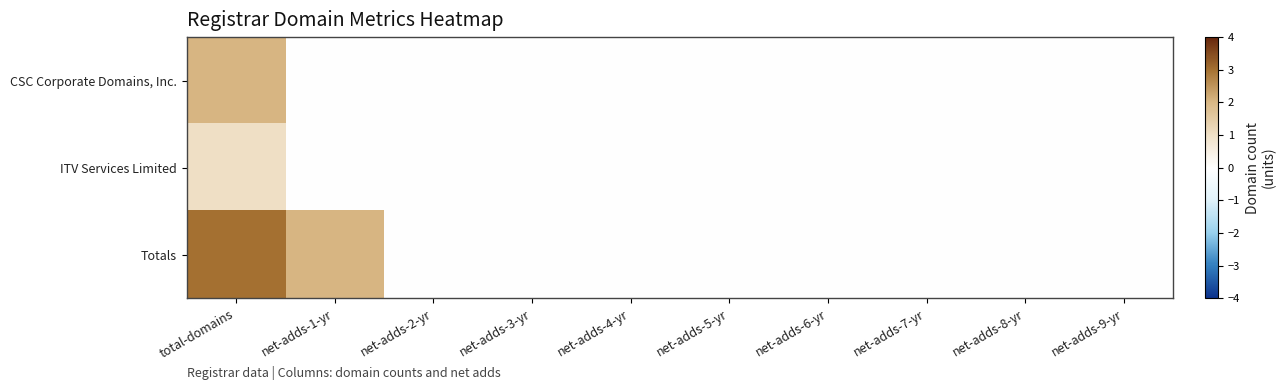

What is the total value across all series at net-adds-1-yr?

2